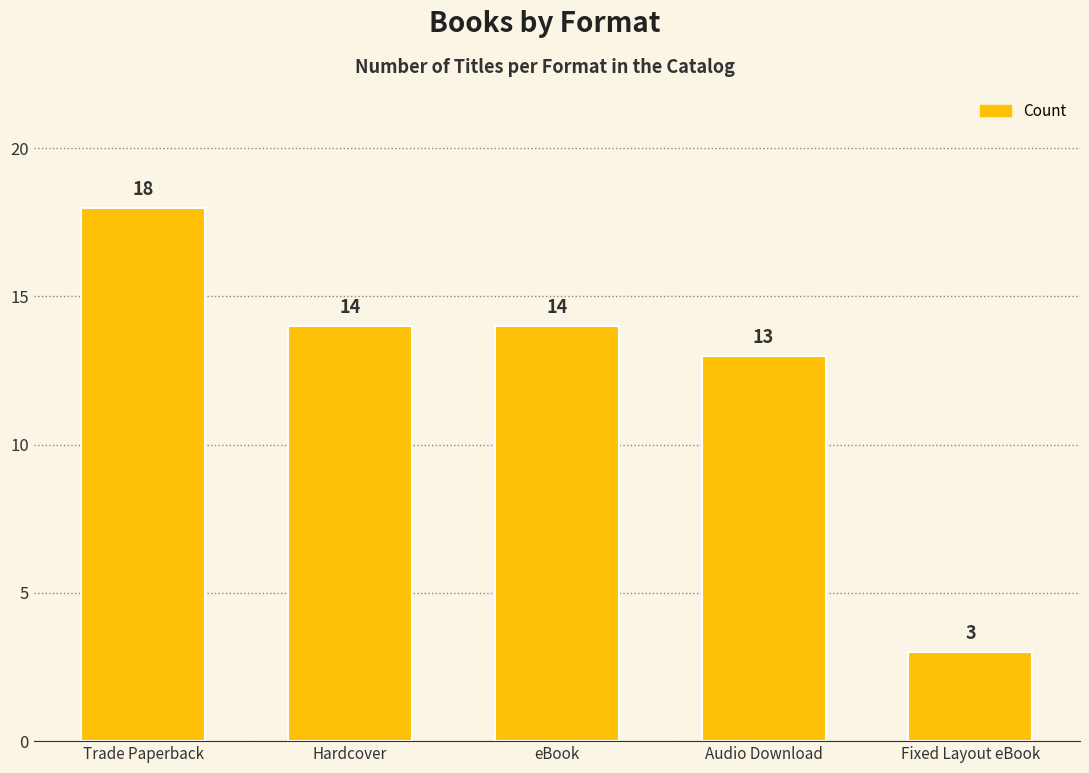

How many series are shown in this chart?

1